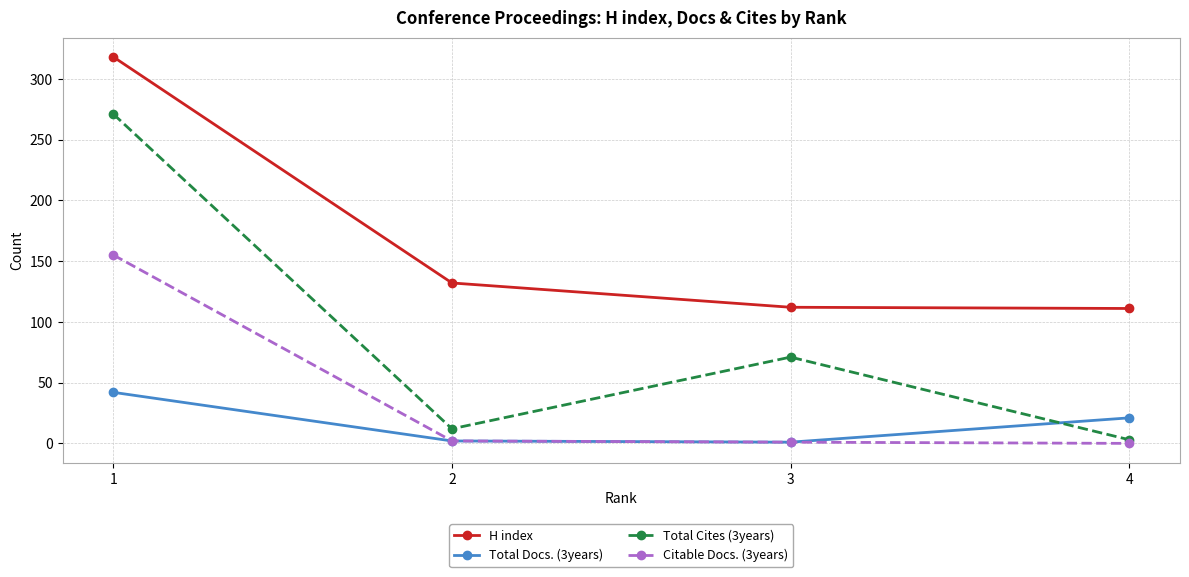

Which series has the largest total across all categories?

H index